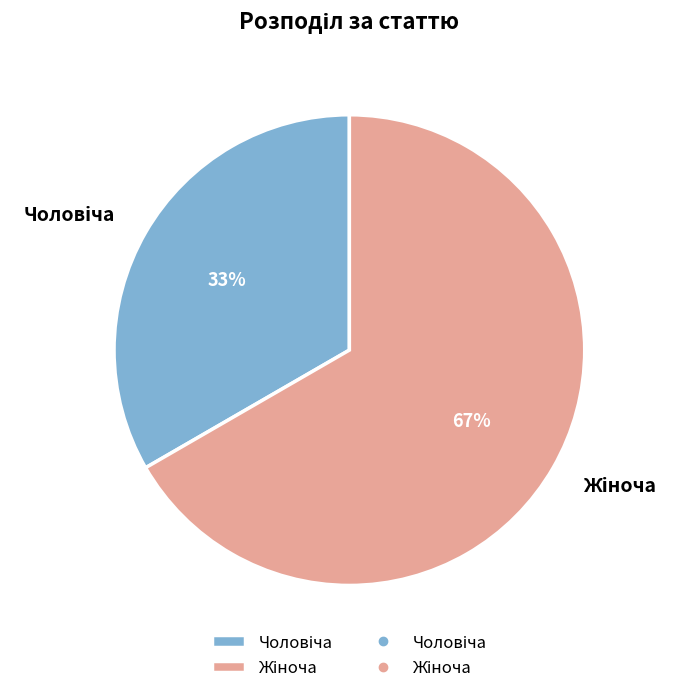

To the nearest percent, what is the average slice percentage?

50%